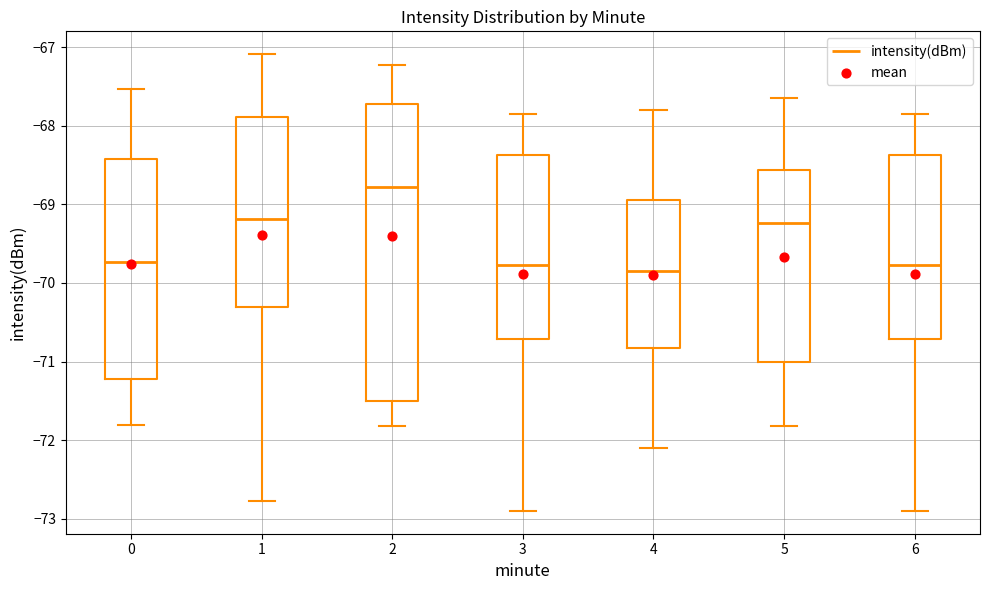

Which box is the tallest, from its lower edge to its upper edge?

2